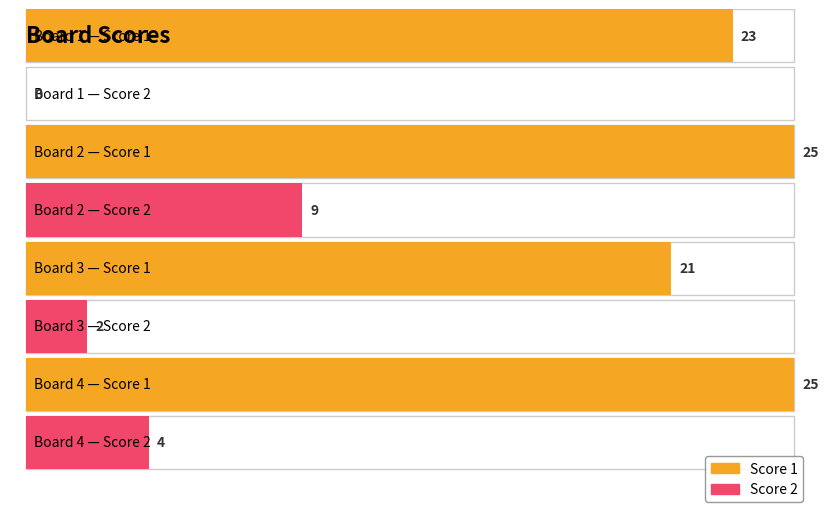

Reading right to left, list all the values displayed in this chart.

Score 1: 25	21	25	23
Score 2: 4	2	9	0